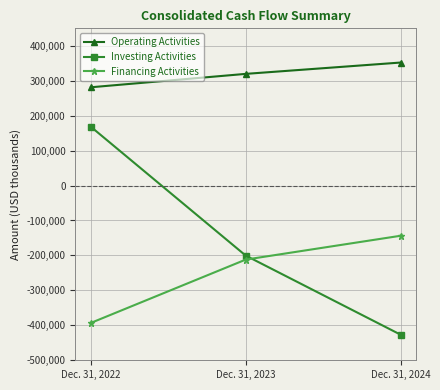

At which label does Investing Activities first exceed -200358?

Dec. 31, 2022